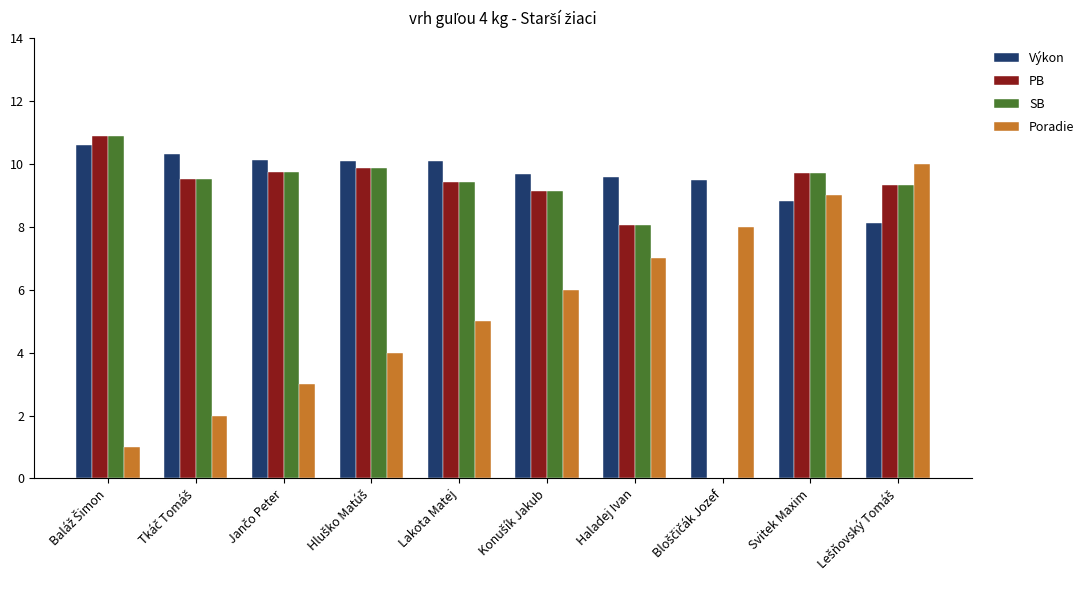

Which series has the largest total across all categories?

Výkon